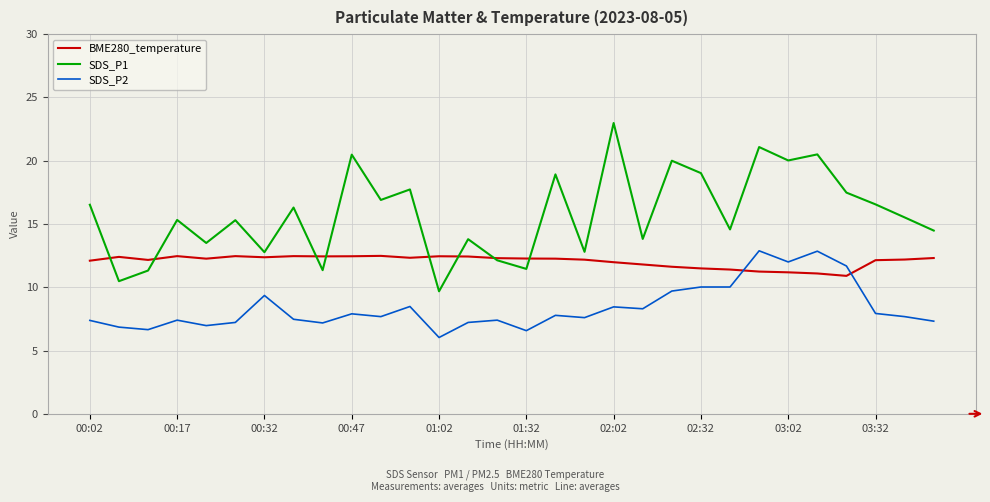

Which series ends up on top after the final intersection of SDS_P2 and BME280_temperature?

BME280_temperature